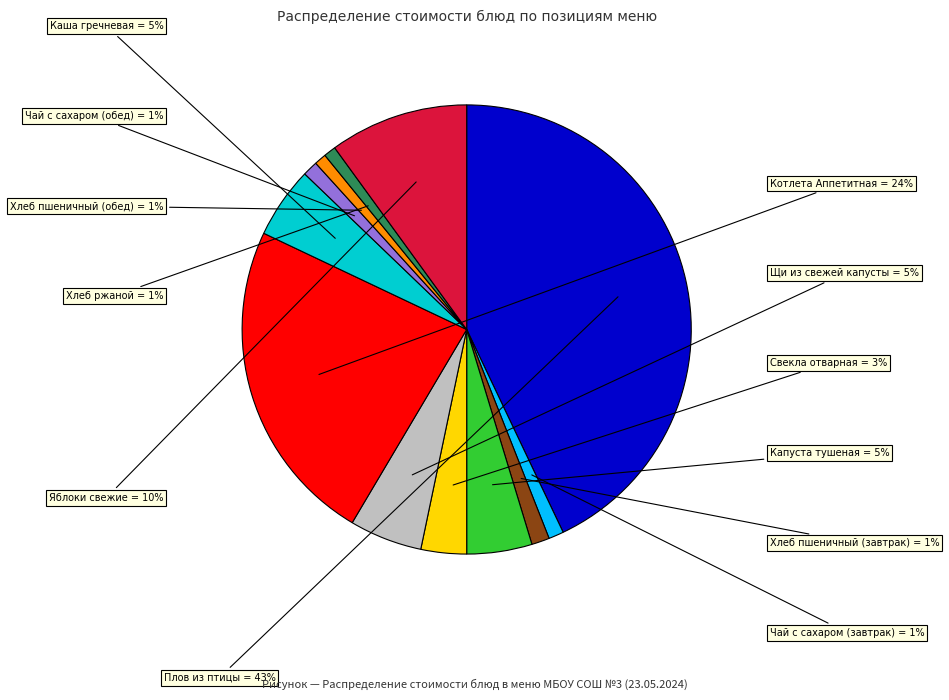

Is the sum of Свекла отварная and Плов из птицы greater than half?

No